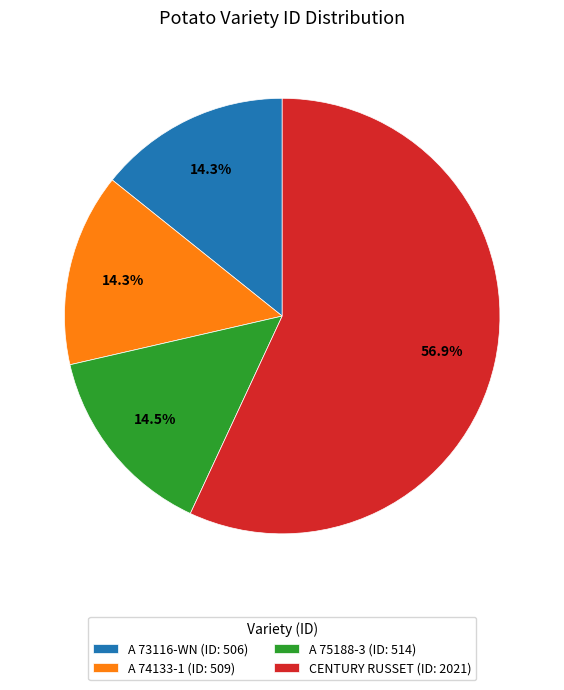

Count the number of slices in the pie.

4